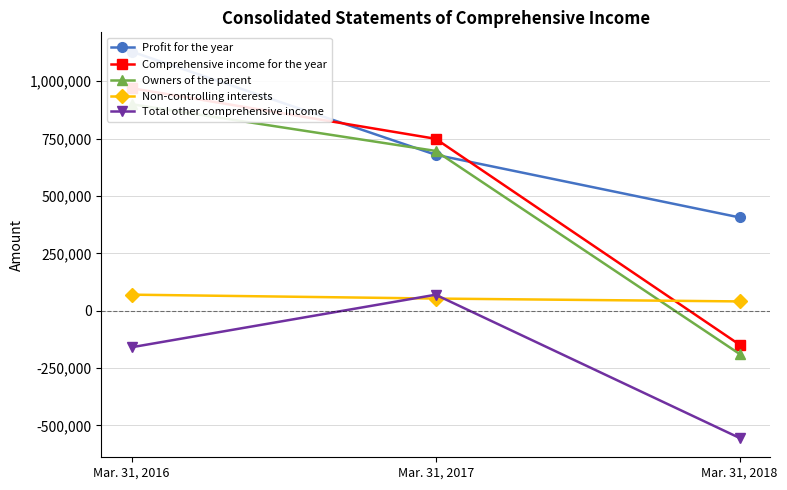

Which series changed the most between Mar. 31, 2017 and Mar. 31, 2018?

Comprehensive income for the year